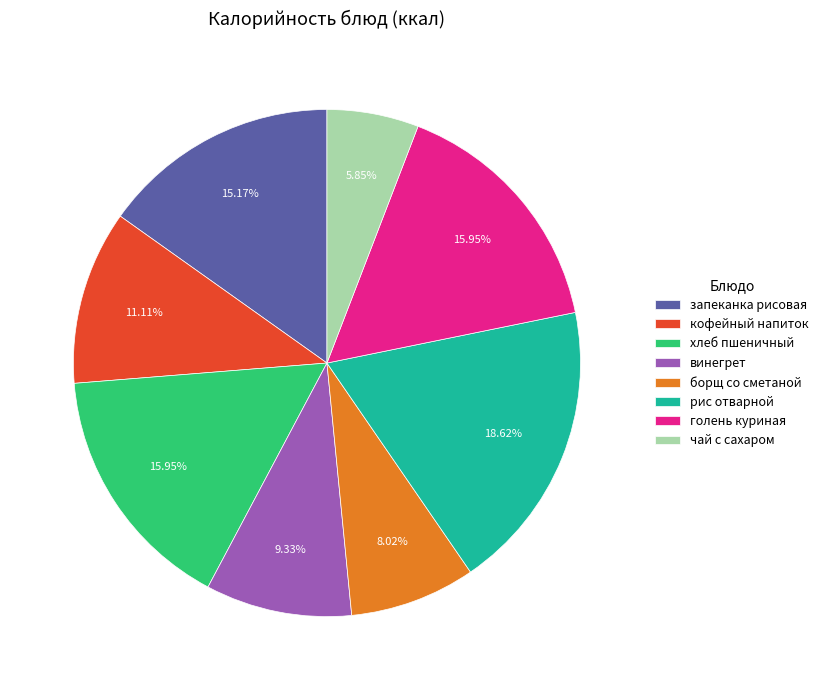

To the nearest percent, what percentage of the pie is винегрет?

9%